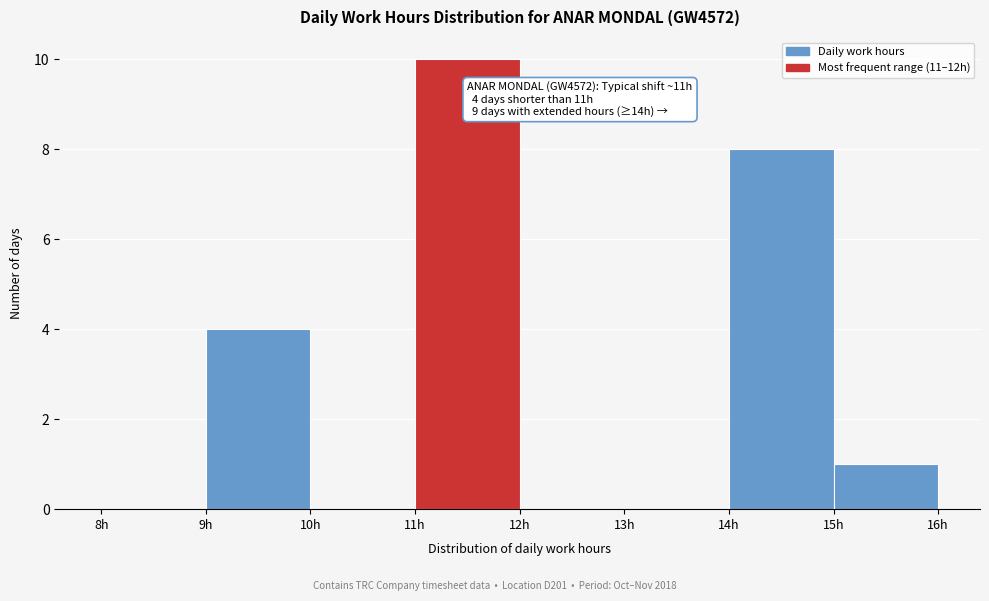

Over which range of the x-axis is the bar tallest?

11 to 12